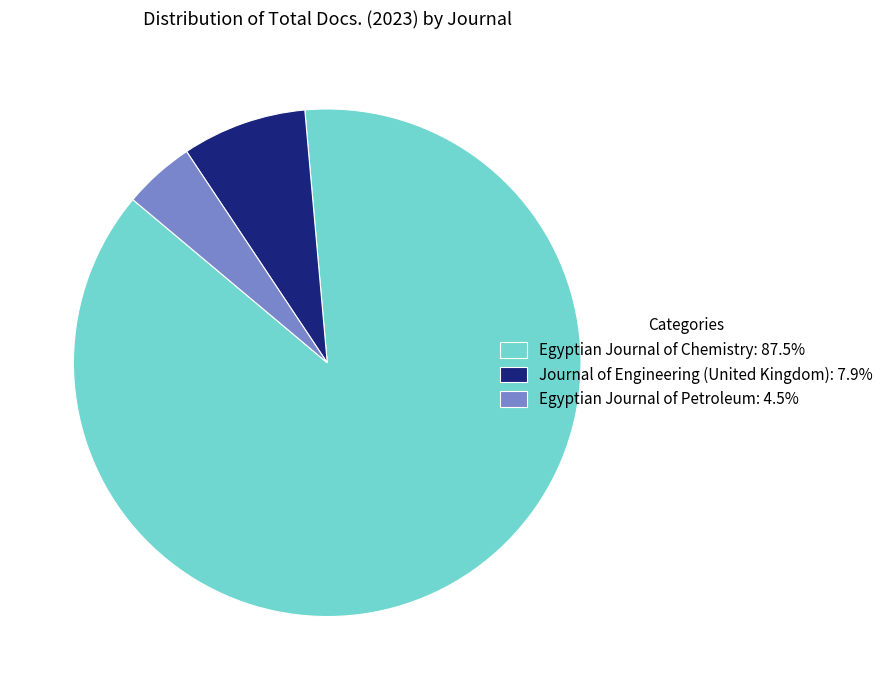

Rank the categories by value from lowest to highest.

Egyptian Journal of Petroleum, Journal of Engineering (United Kingdom), Egyptian Journal of Chemistry